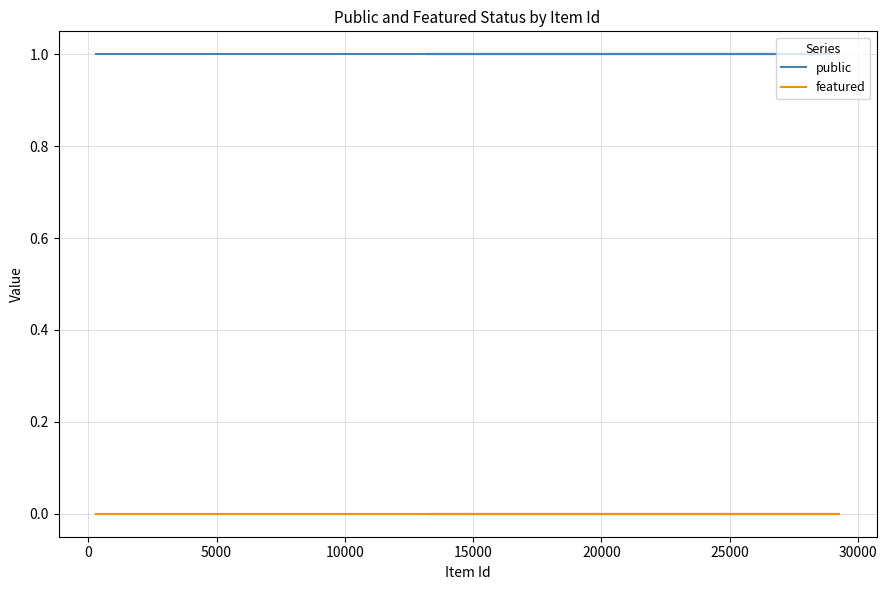

Which series has the largest total across all categories?

public